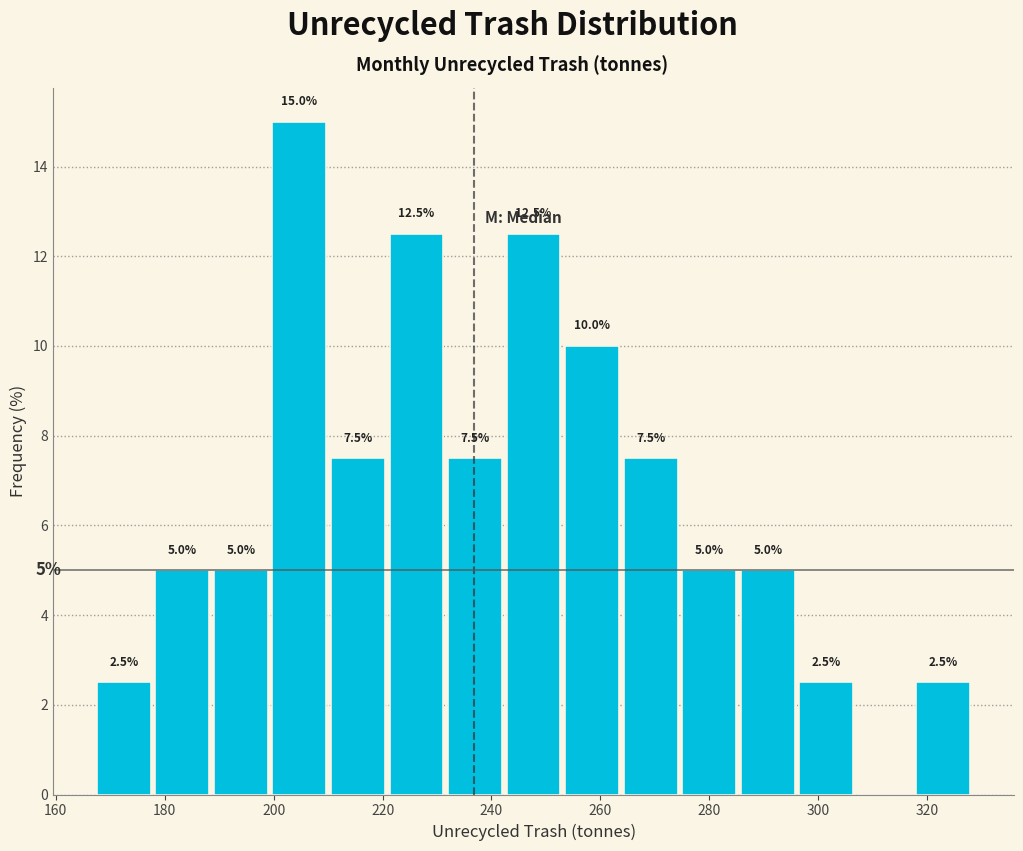

Which range on the x-axis has the tallest bar?

200 to 210